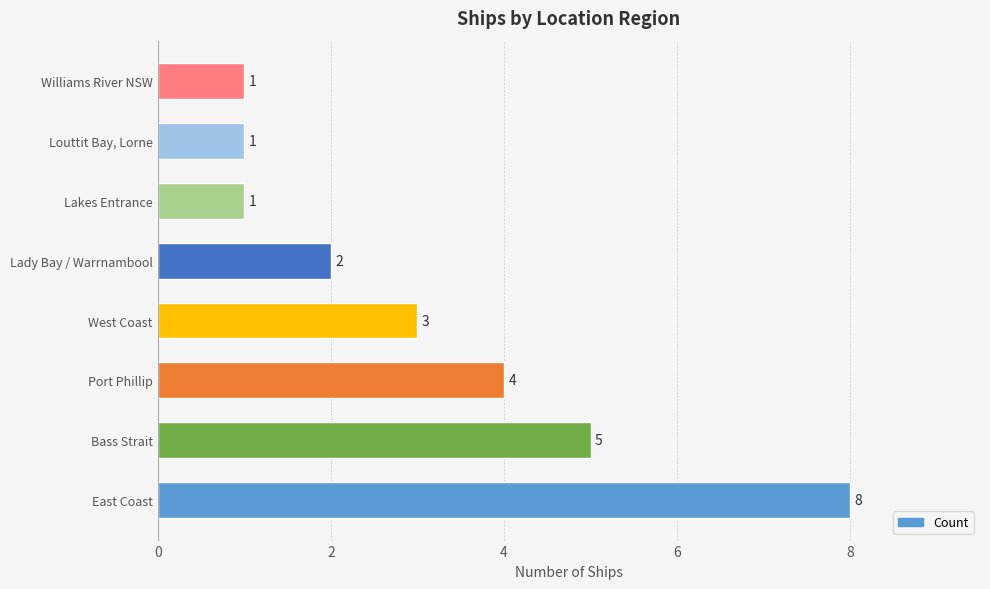

Reading top to bottom, transcribe all the data shown in this chart.

Williams River NSW=1	Louttit Bay, Lorne=1	Lakes Entrance=1	Lady Bay / Warrnambool=2	West Coast=3	Port Phillip=4	Bass Strait=5	East Coast=8